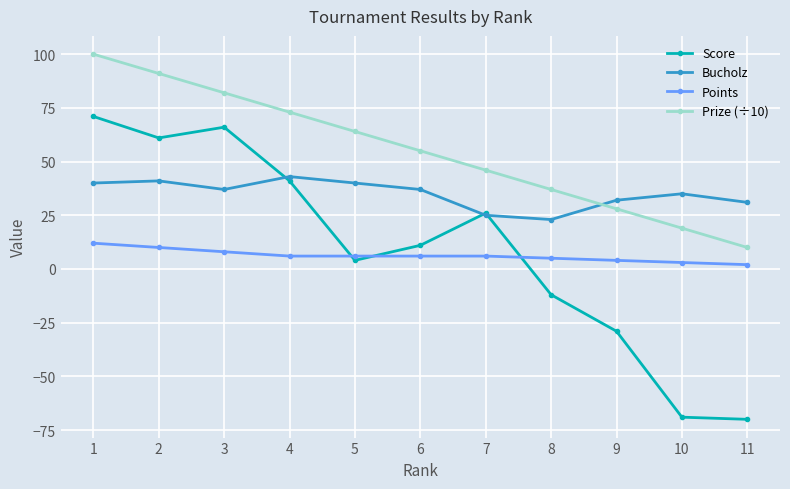

The value of Score at 9 is -49. True or false?

False